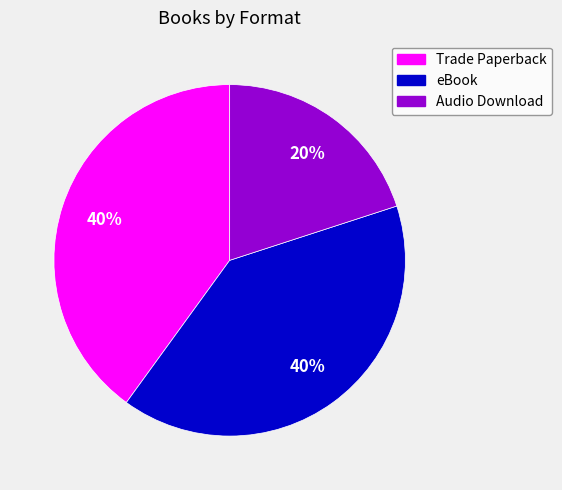

True or false: Audio Download accounts for 20% of the total.

True